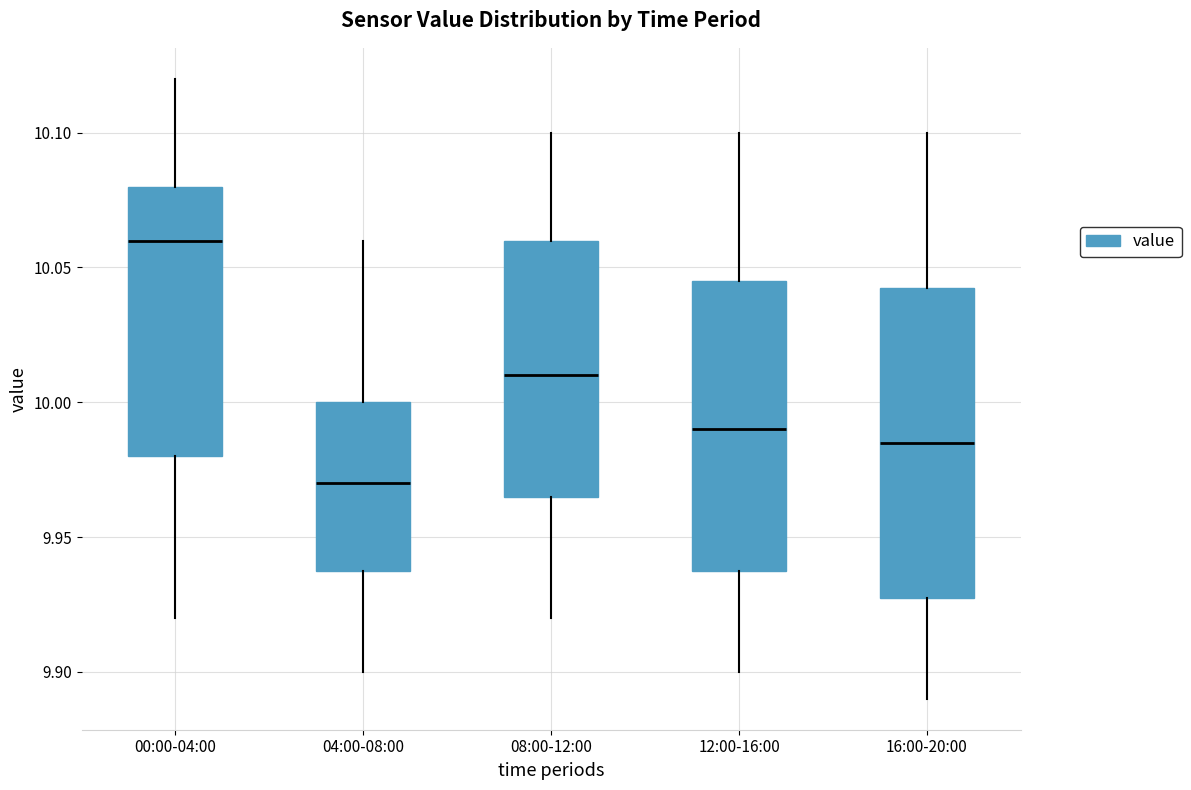

Which box's median line is the lowest?

04:00-08:00